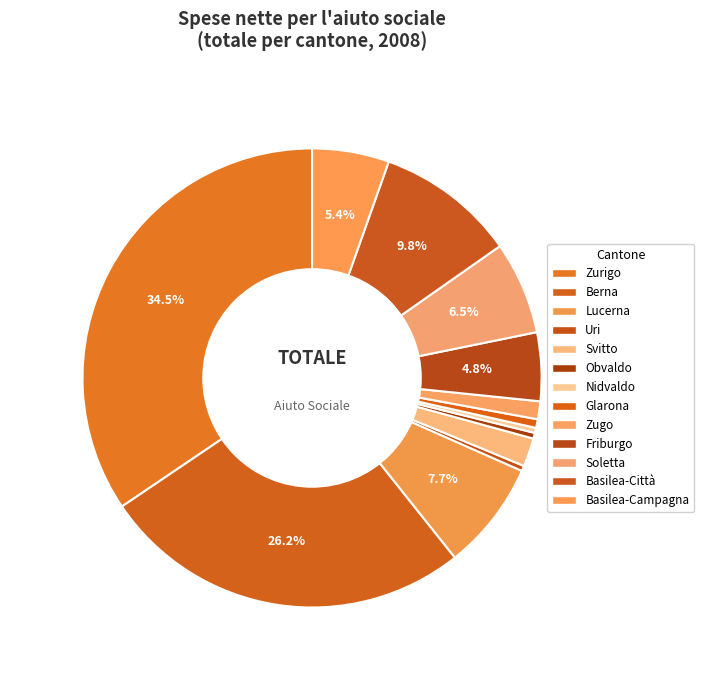

To the nearest percent, what is the difference between the Zugo and Lucerna slice percentages?

6%